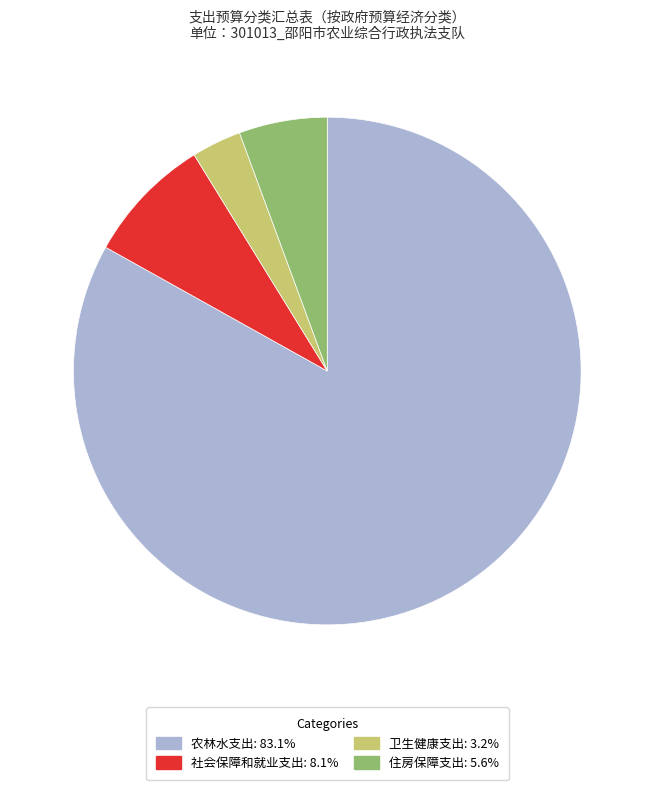

Is the sum of 农林水支出 and 社会保障和就业支出 greater than half?

Yes